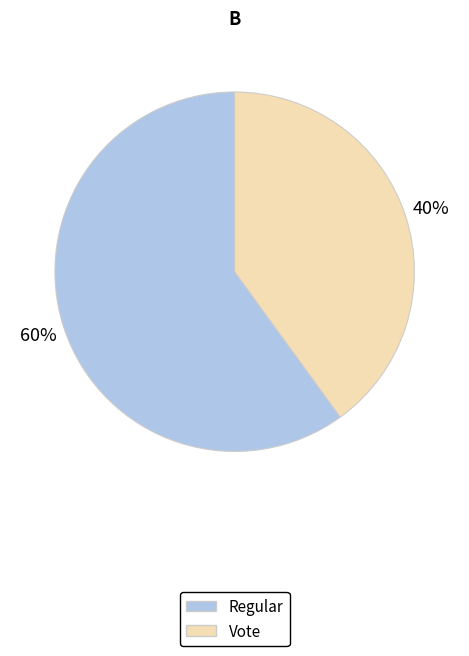

To the nearest percent, what is the combined percentage of Regular and Vote?

100%